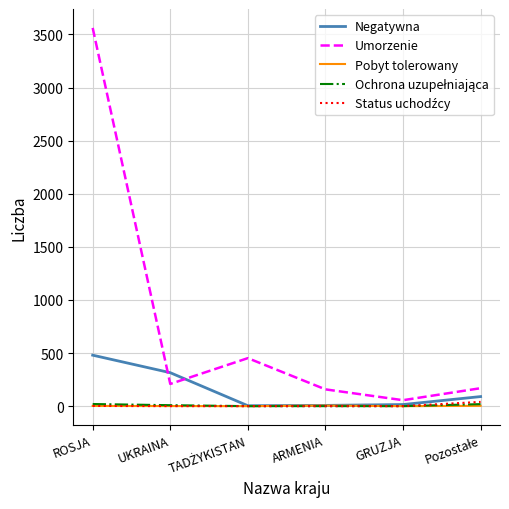

True or false: Pobyt tolerowany and Umorzenie intersect in this chart.

False